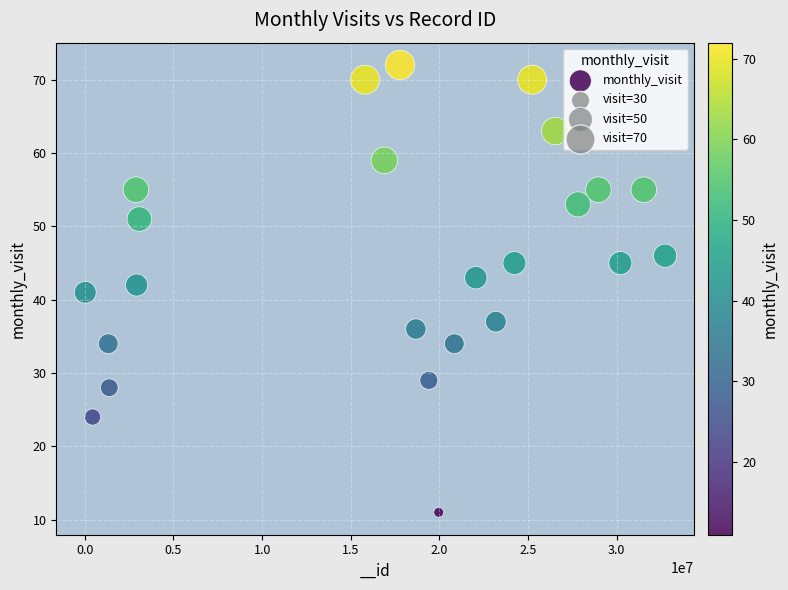

What is the range of X values (max minus min)?

32697851